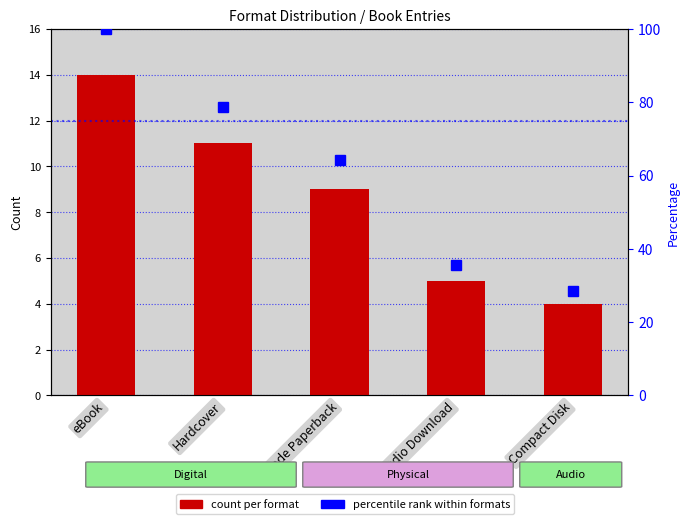

What is the highest value of the count series?

14.0